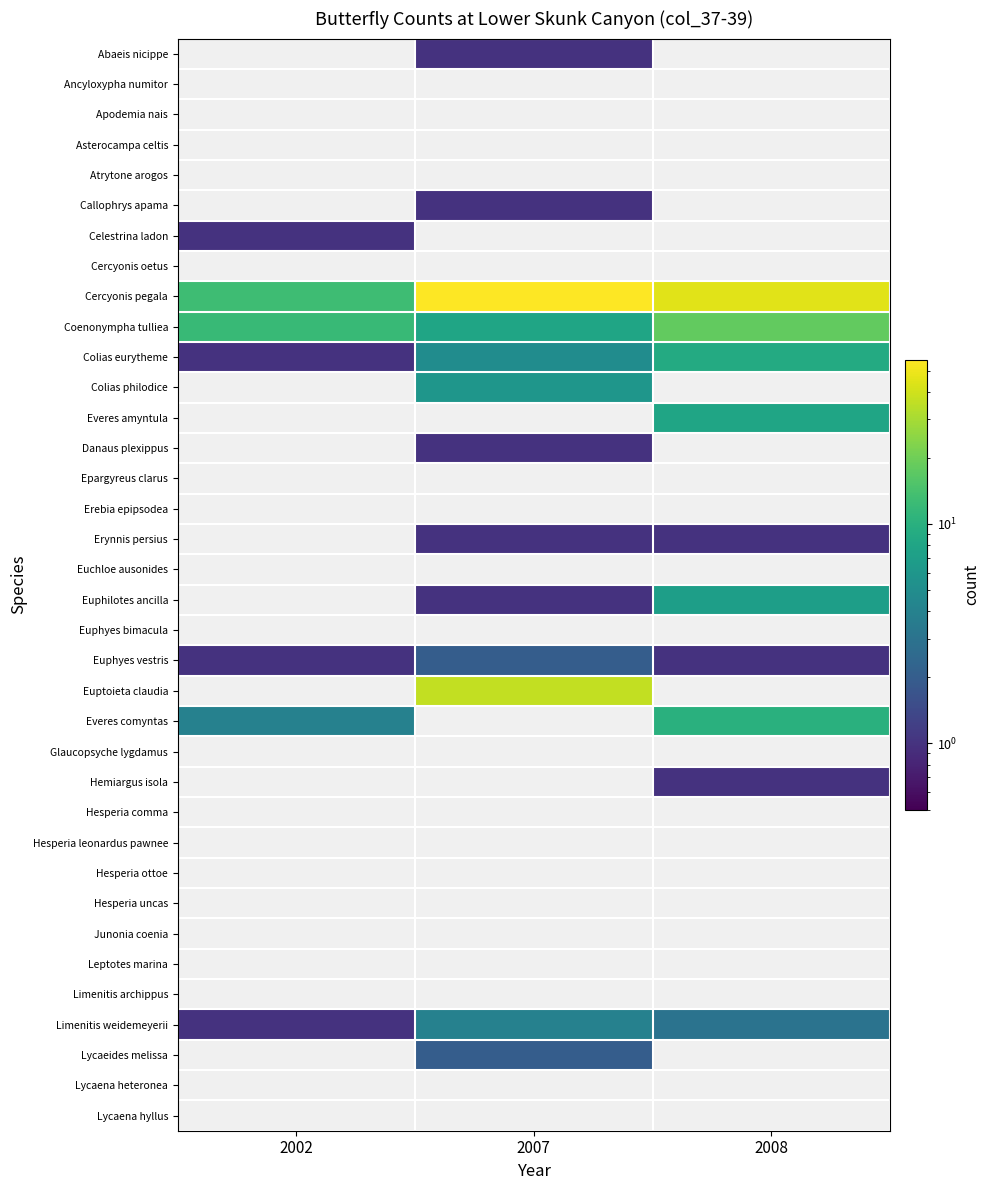

At how many categories does at least one series exceed 27?

2